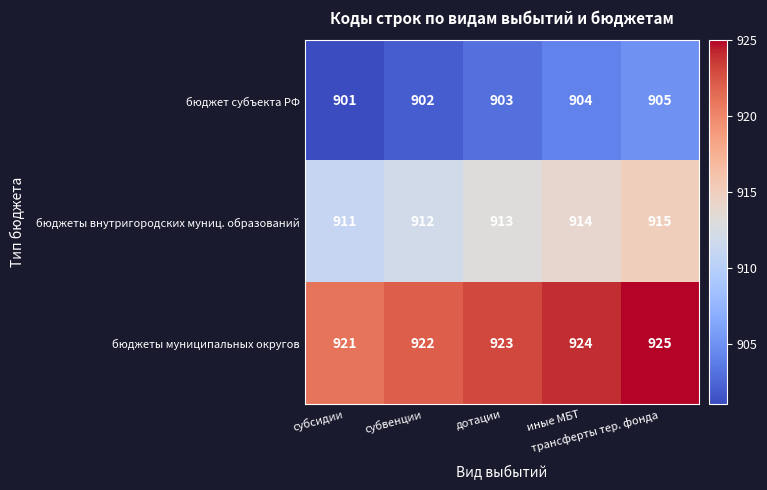

Rank the series at трансферты тер. фонда from highest to lowest value.

бюджеты муниципальных округов, бюджеты внутригородских муниц. образований, бюджет субъекта РФ